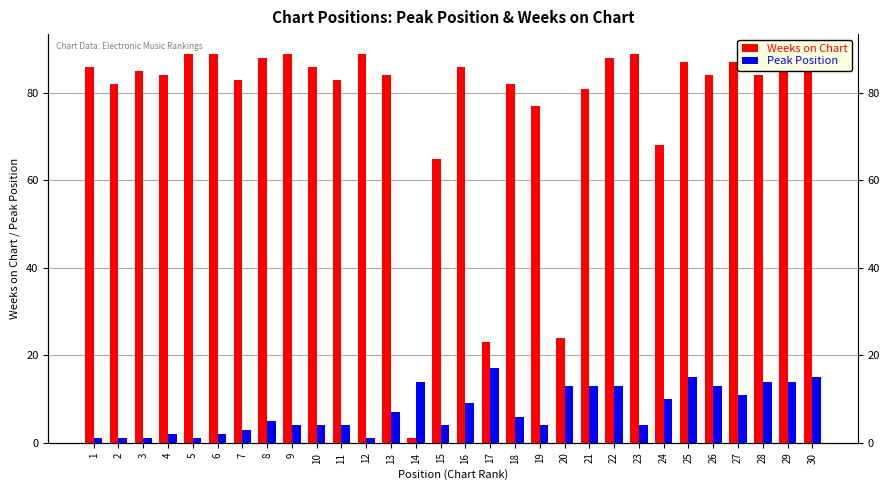

The value of Weeks on Chart at 30 is 30. True or false?

False